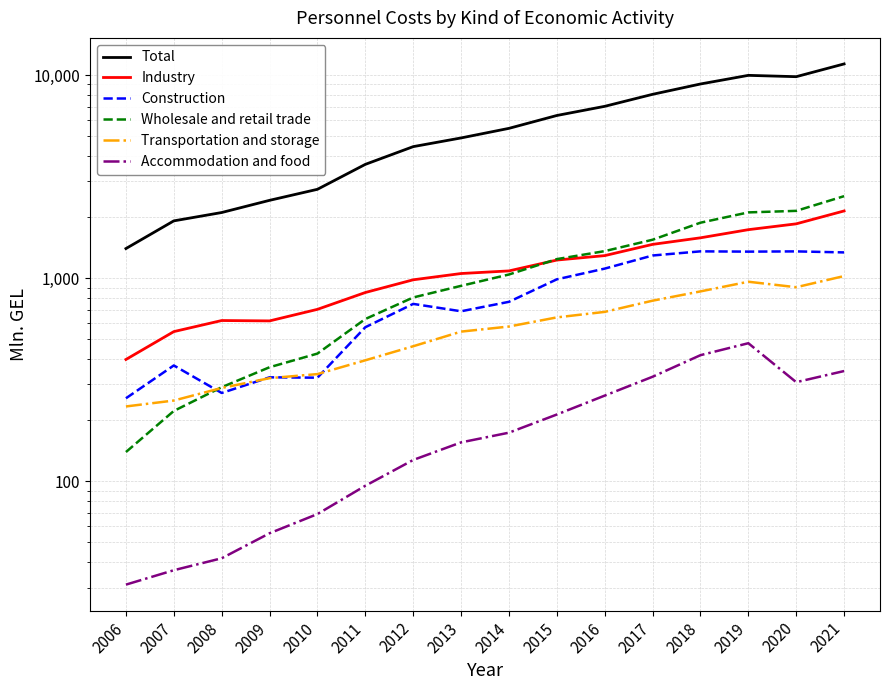

Between 2007 and 2020, which series saw the biggest shift?

Total